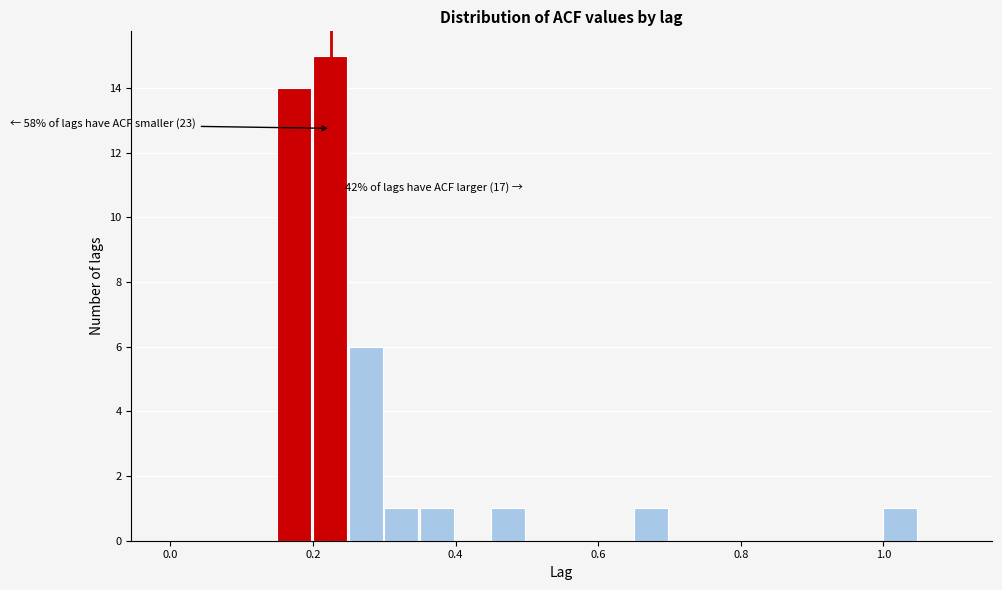

Around what value on the x-axis is the tallest bar? Give the approximate position of its centre, as read against the axis.

0.22